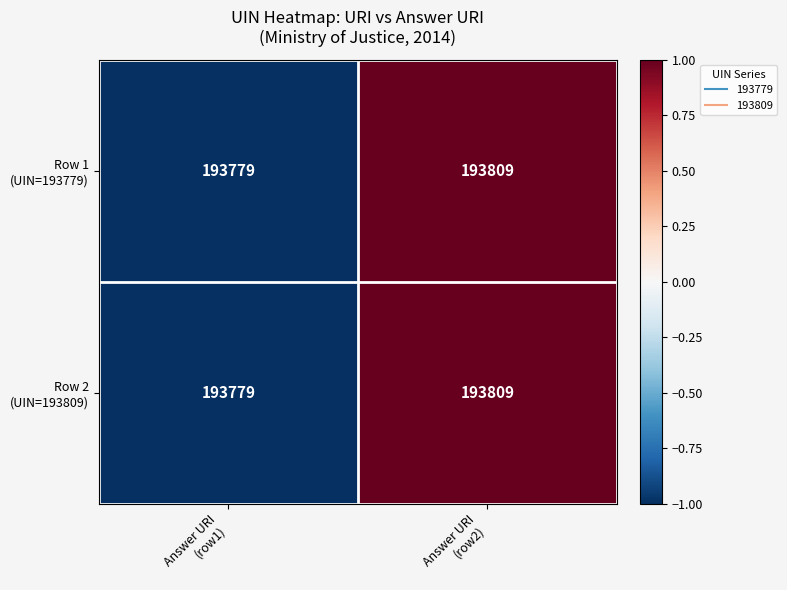

What is the minimum value shown in the chart?

193779